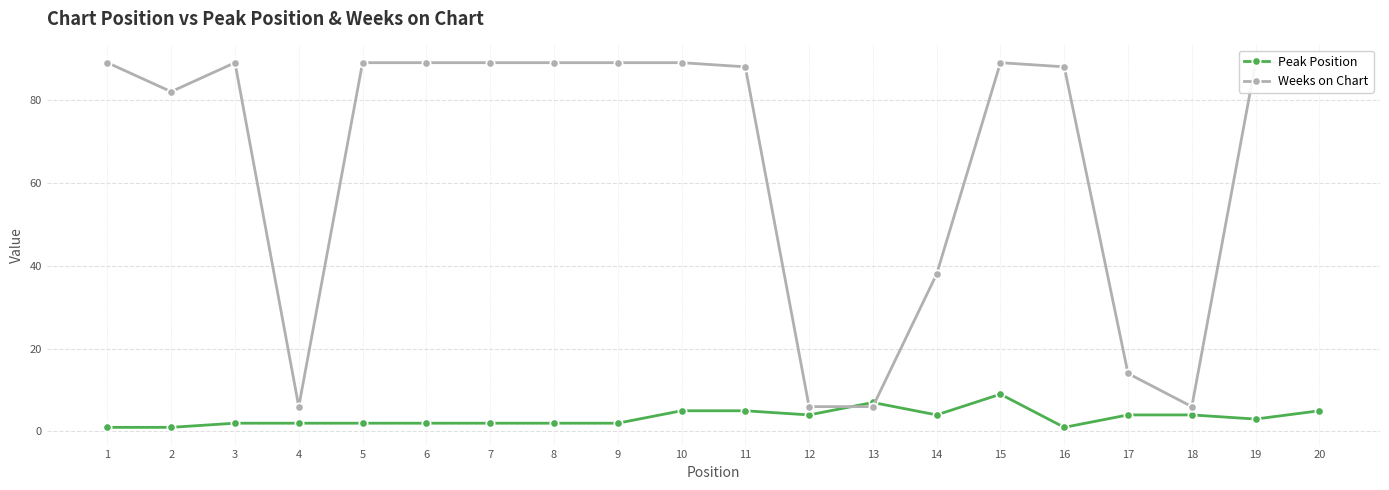

At how many categories does at least one series exceed 74?

14